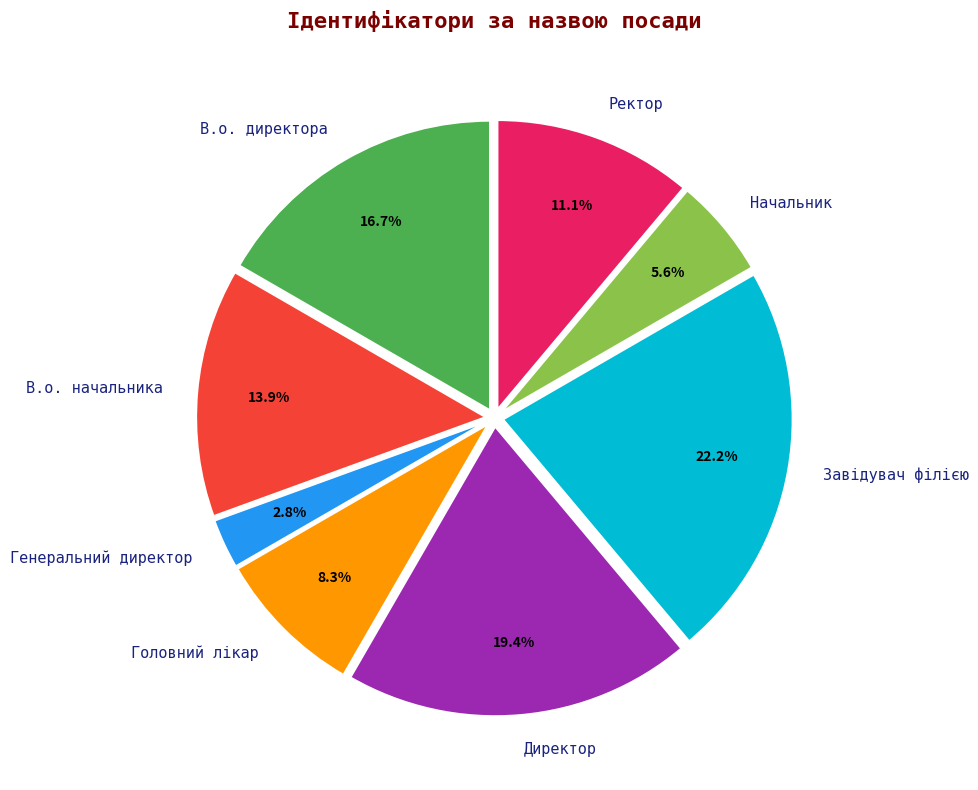

How many slices are in this pie chart?

8